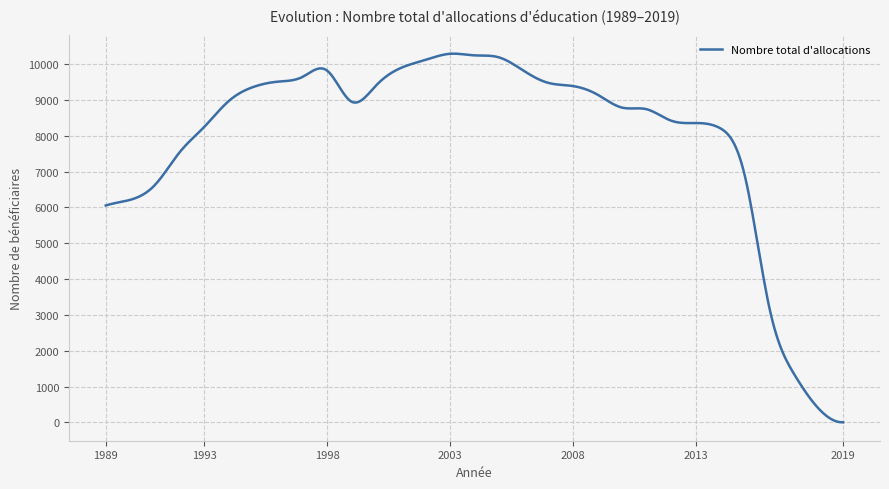

What is the maximum value shown in the chart?

10294.8